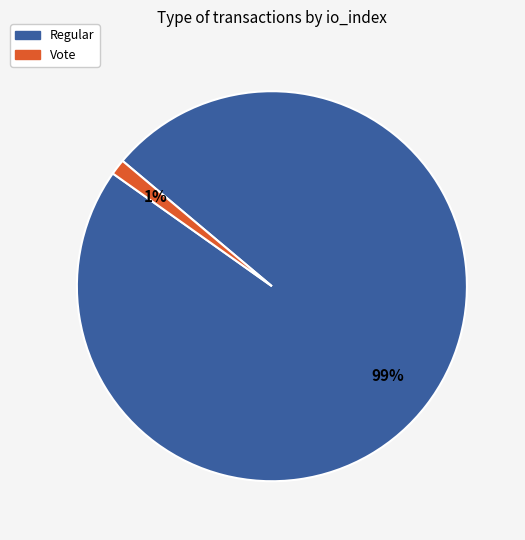

Is it true that Regular is 99% of the pie?

True